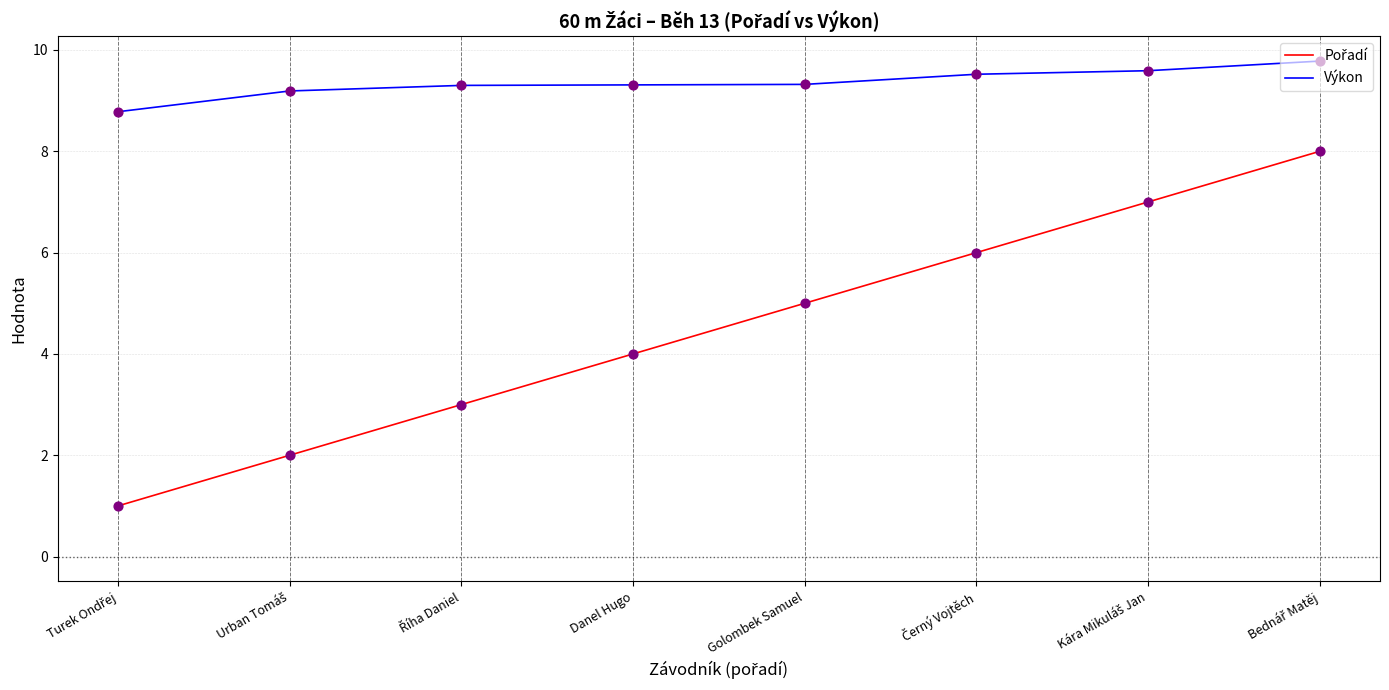

What is the minimum value shown in the chart?

1.0